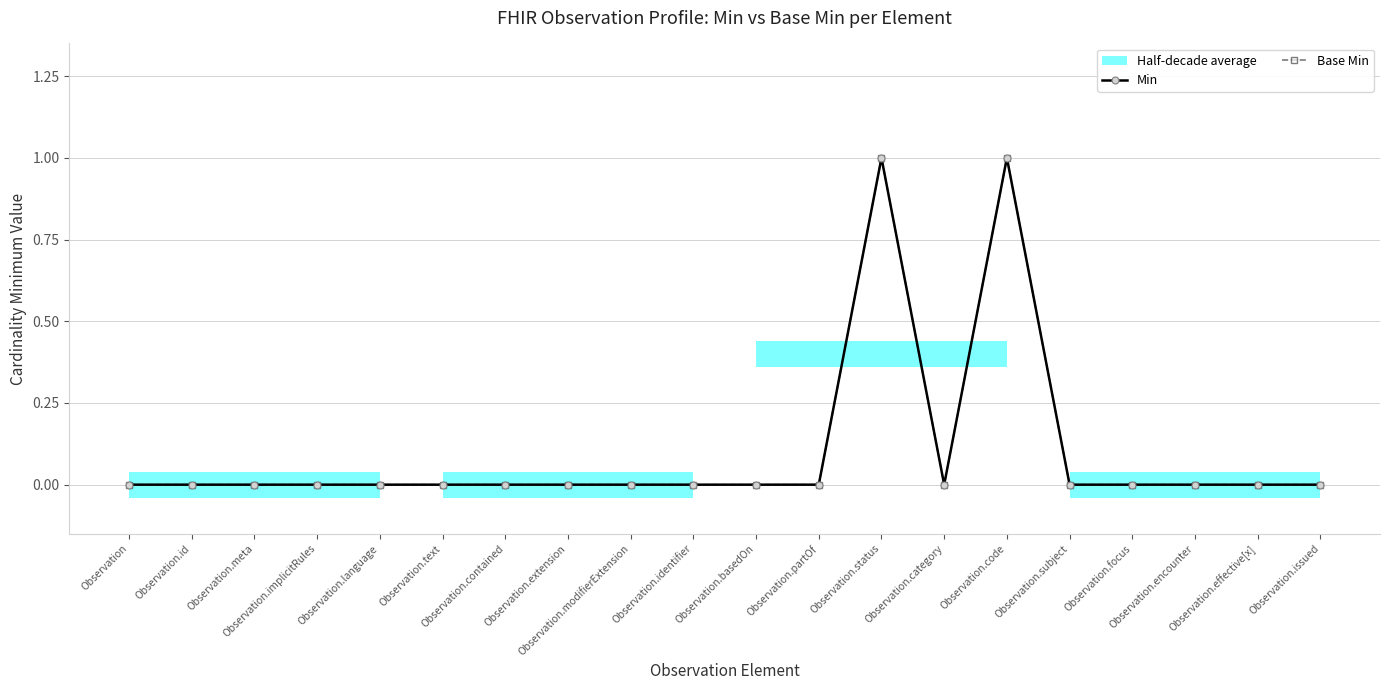

Between Observation.category and Observation.issued, which series saw the biggest shift?

Min